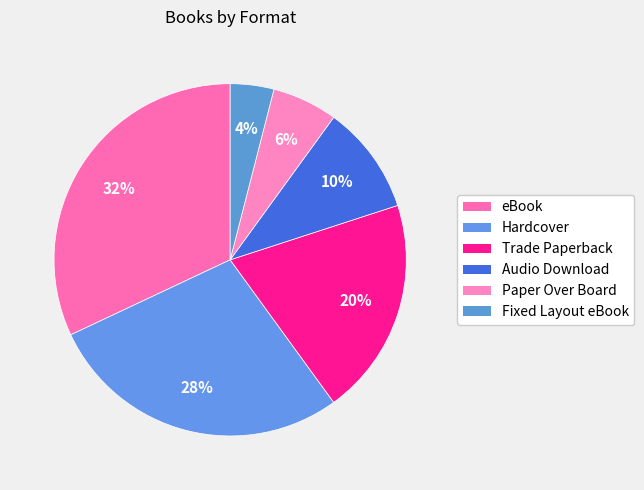

How many slices are in this pie chart?

6